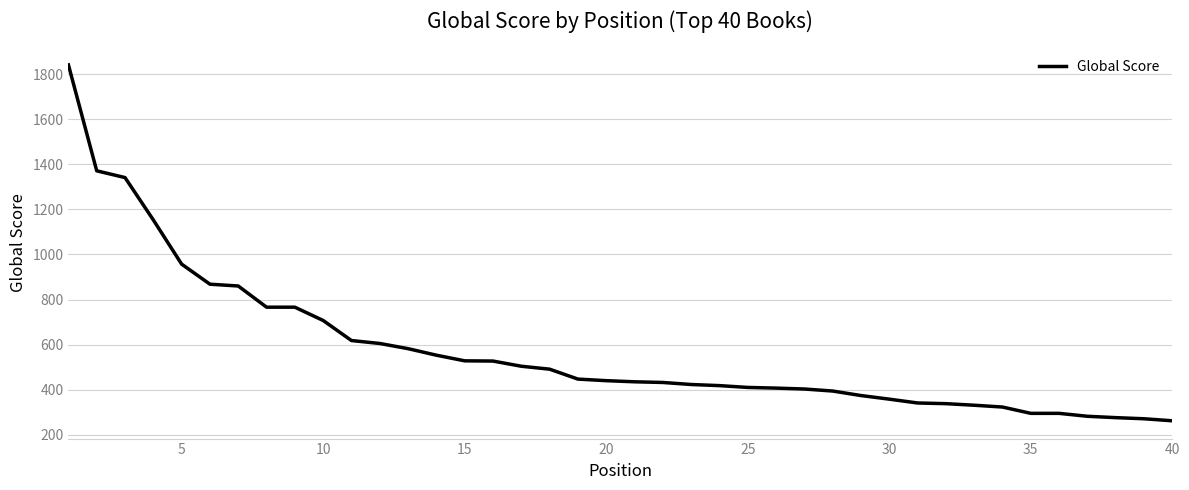

What is the smallest value displayed?

262